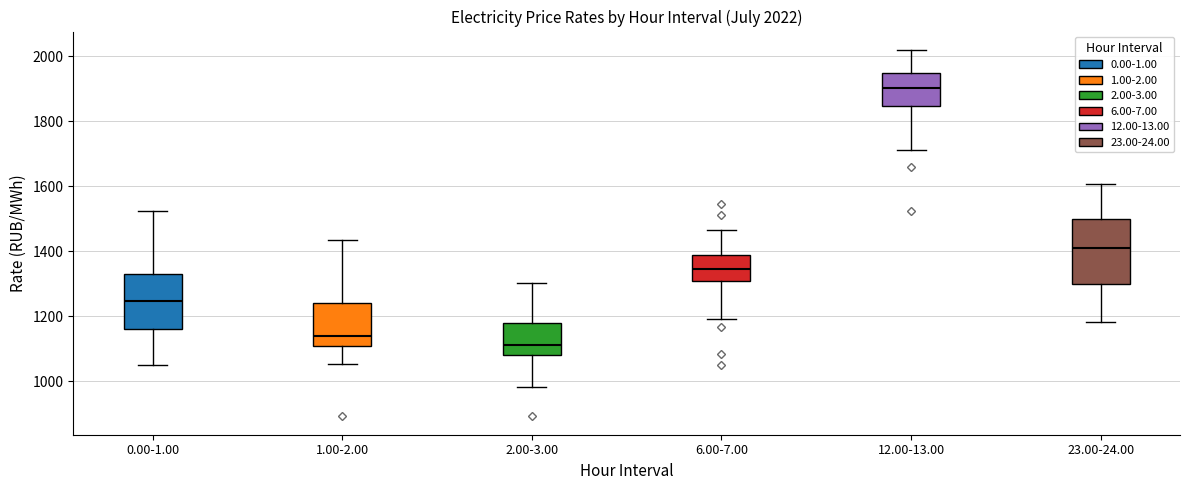

Which box is the tallest, from its lower edge to its upper edge?

23.00-24.00